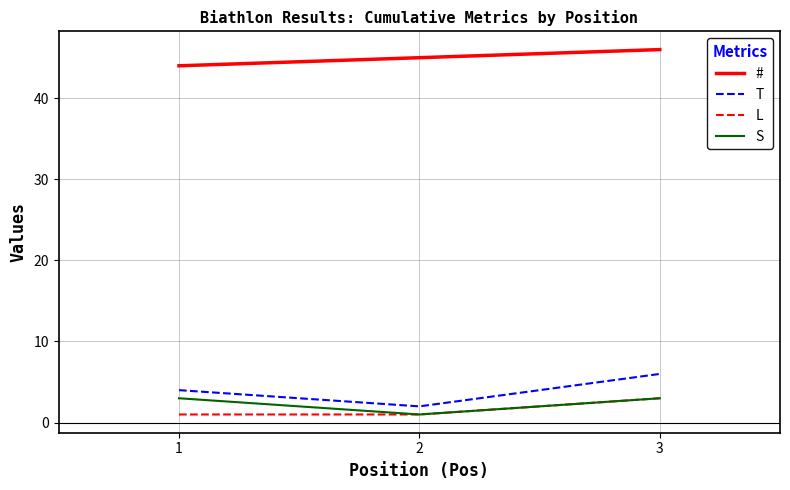

Read the S value at 3.

3